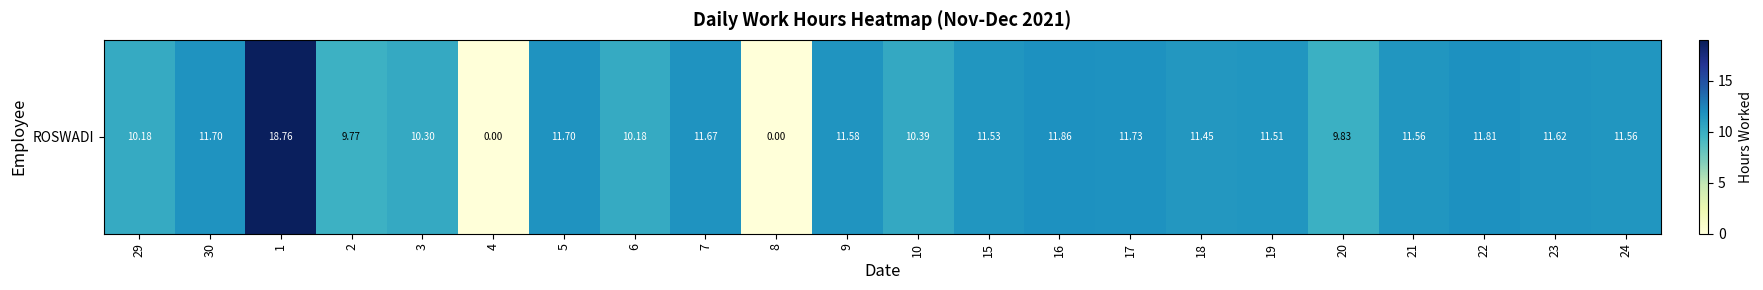

What is the change in value from 8 to 10?

+10.4